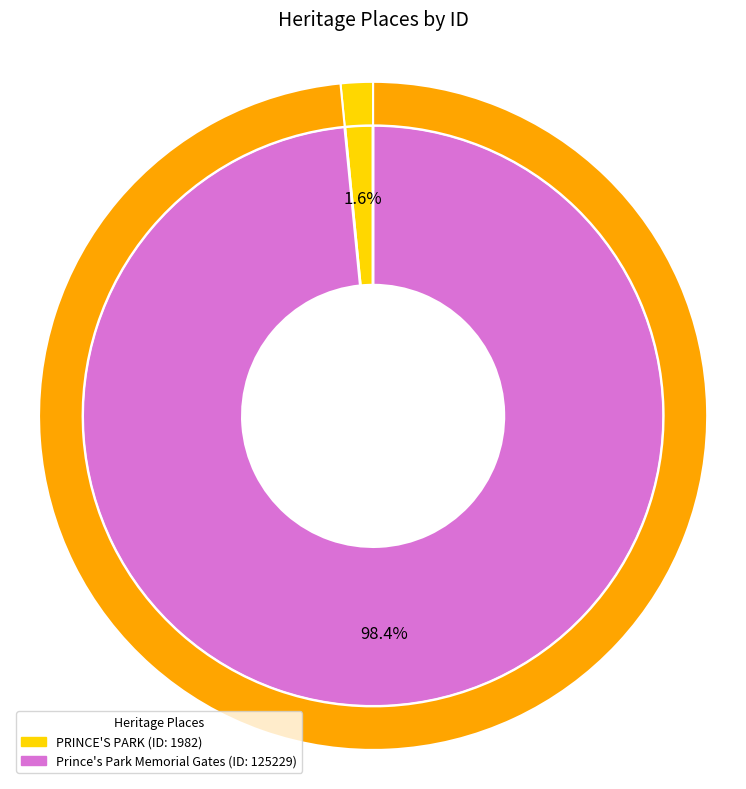

To the nearest percent, what percentage of the pie is PRINCE'S PARK?

2%